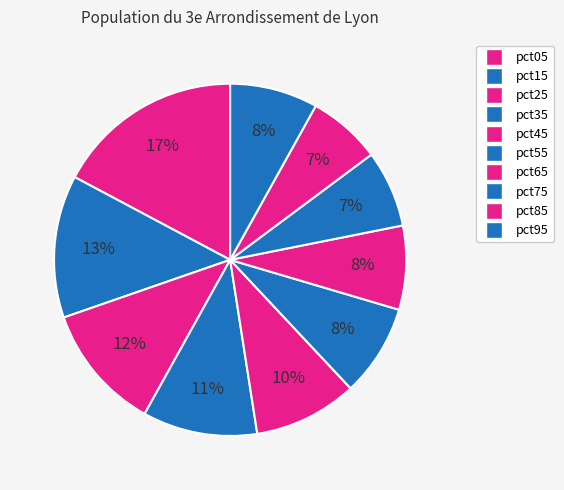

What percentage do pct65 and pct75 together represent?

14.8%